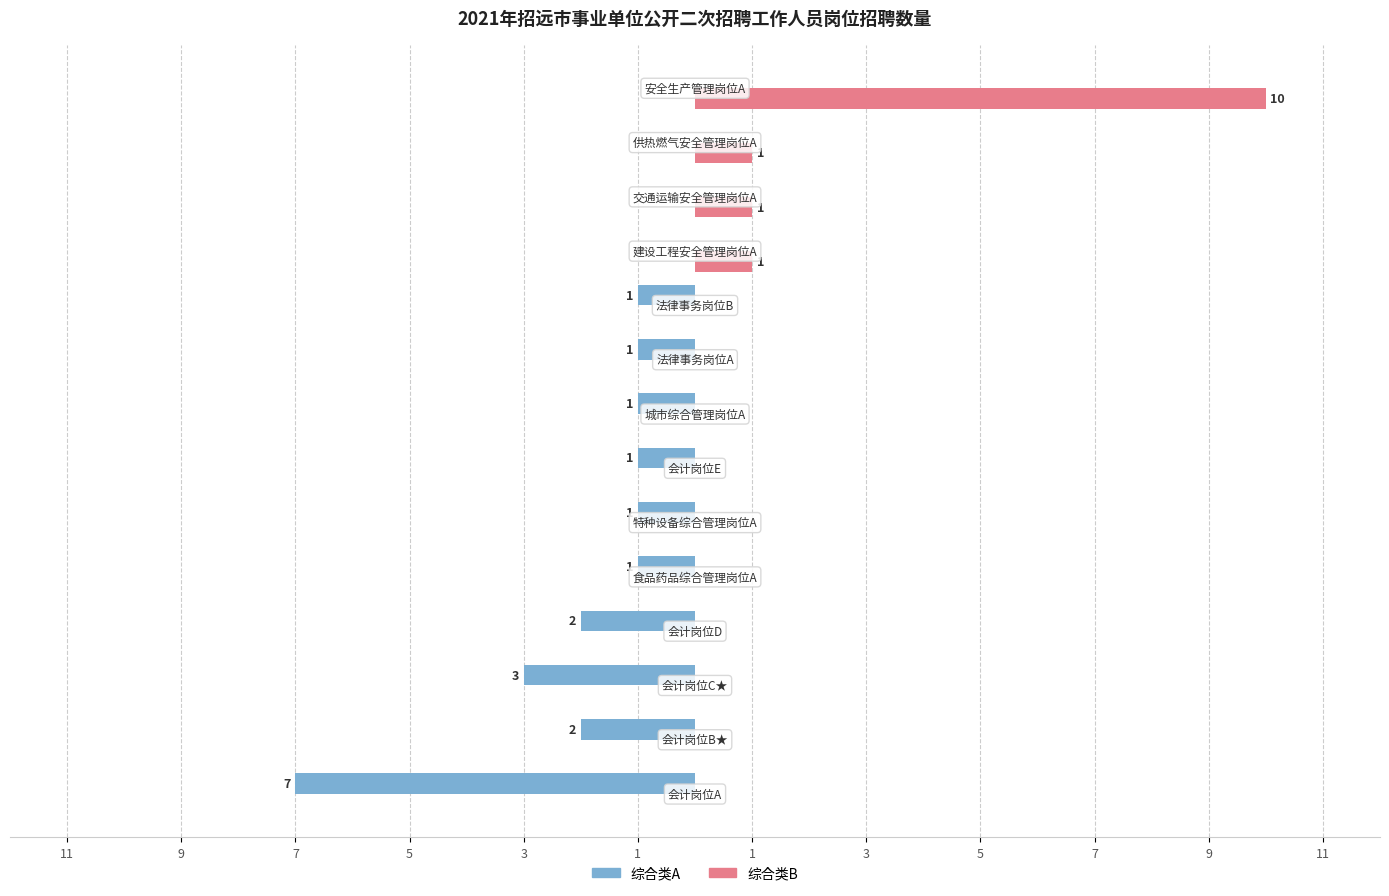

What are all the series names shown in the legend?

综合类A, 综合类B